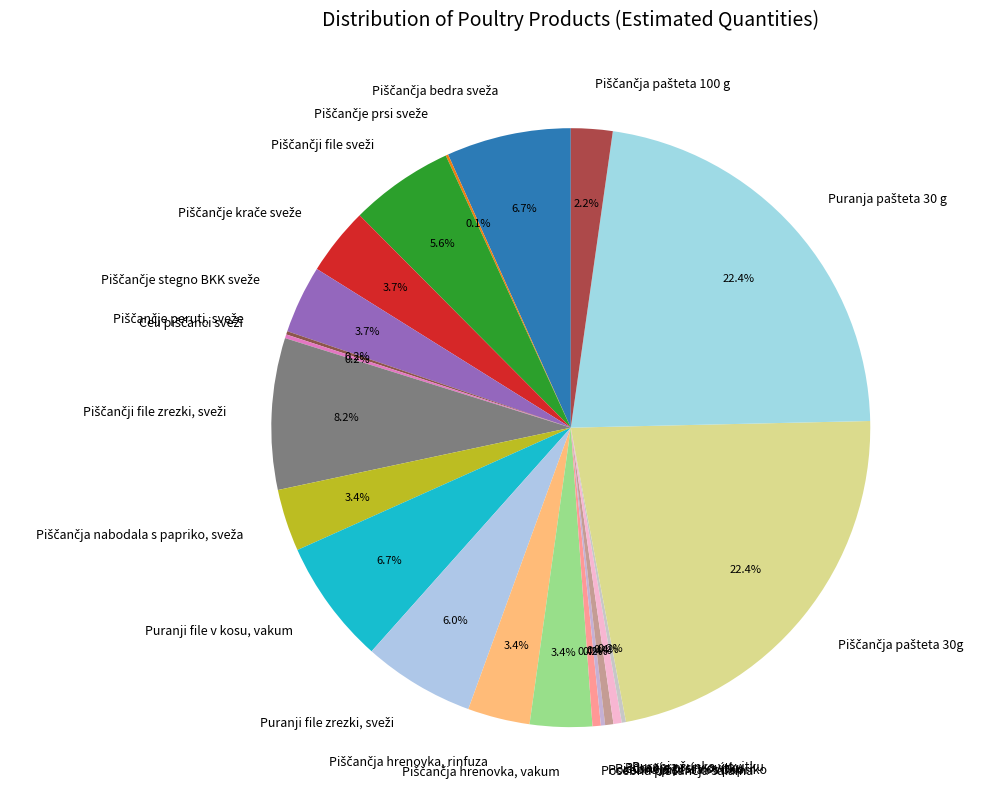

Is there a majority slice in this chart?

No